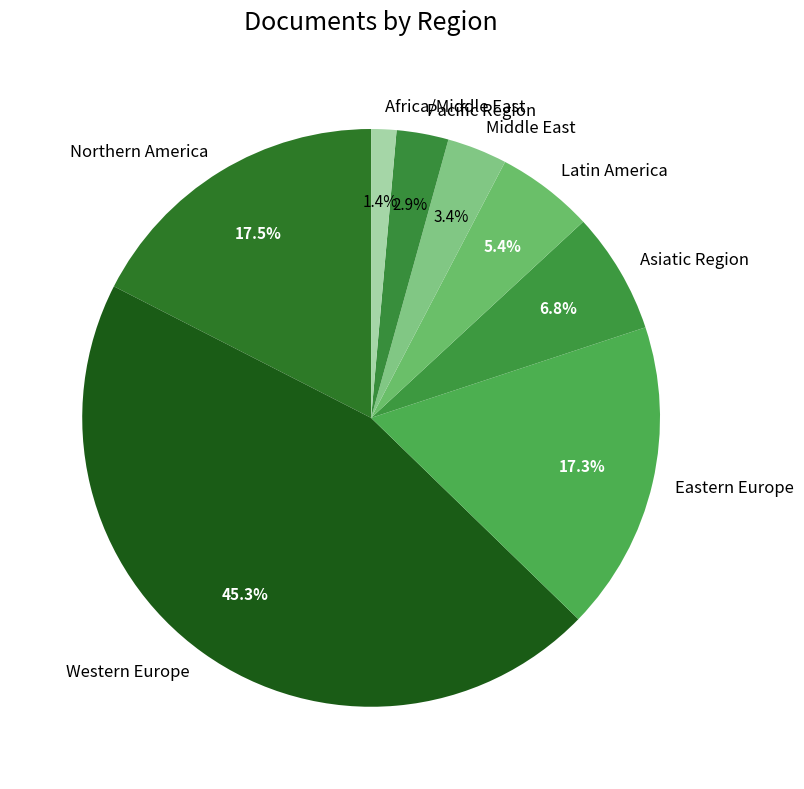

Between Northern America and Western Europe, which is larger?

Western Europe